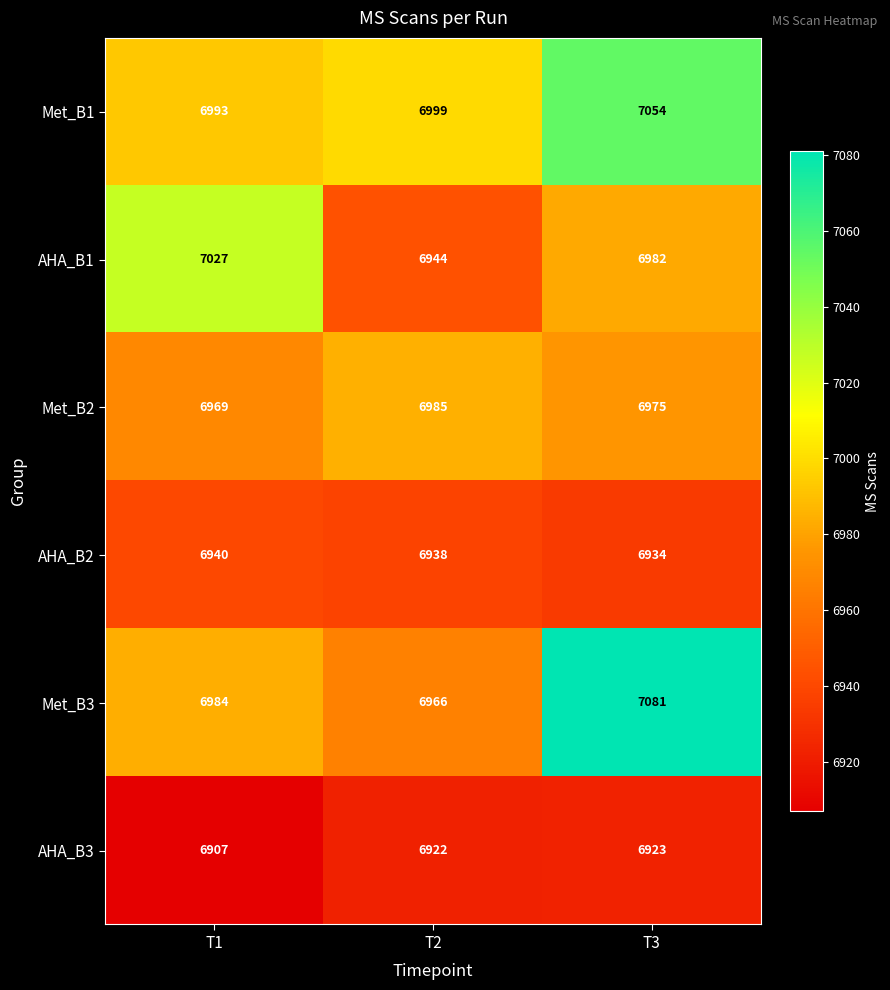

What is the sum of the Met_B2 values at T1 and T2?

13954